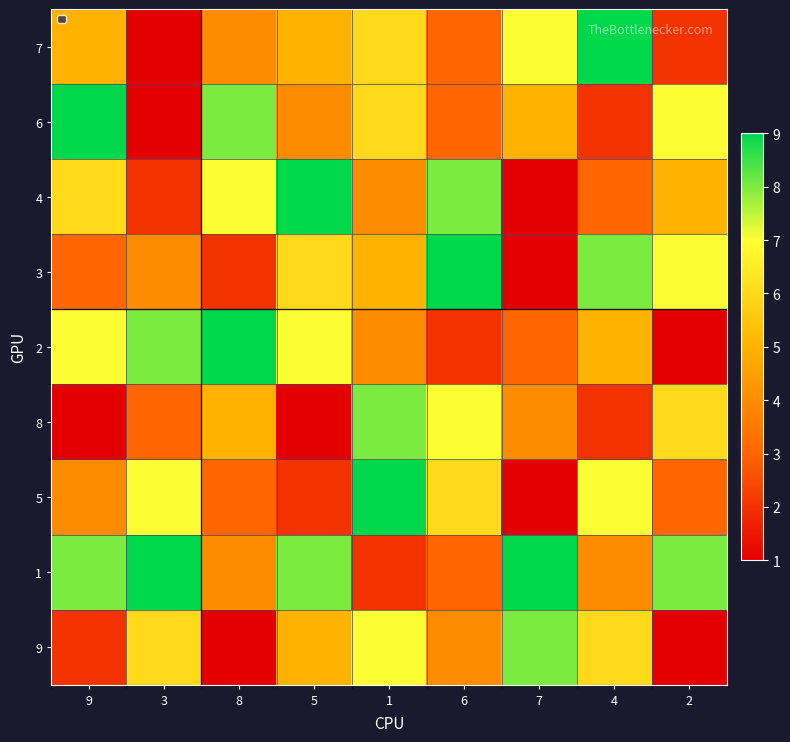

The 5 series shows 1 at 2. True or false?

False